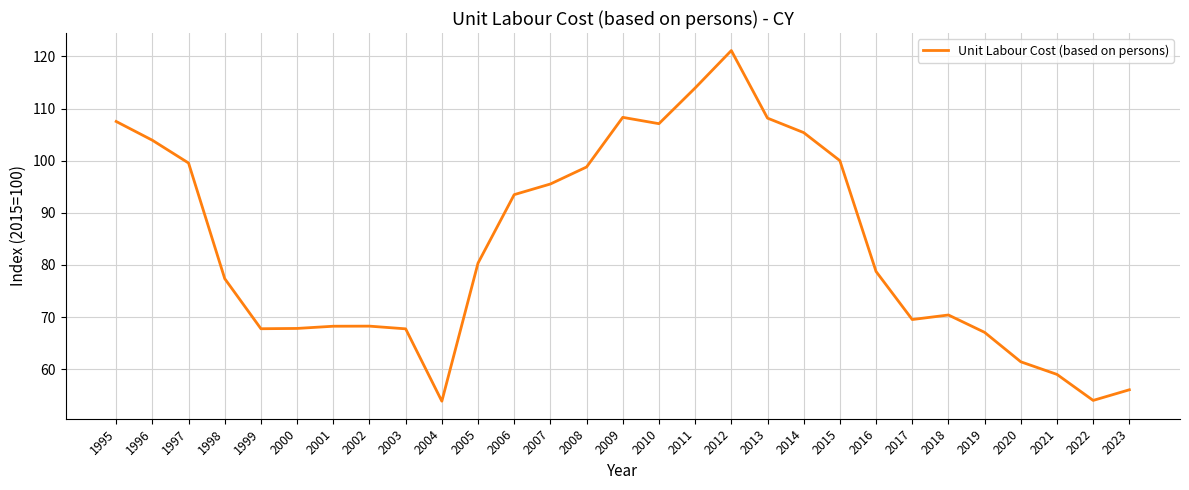

The value at 2008 is 162.9. True or false?

False